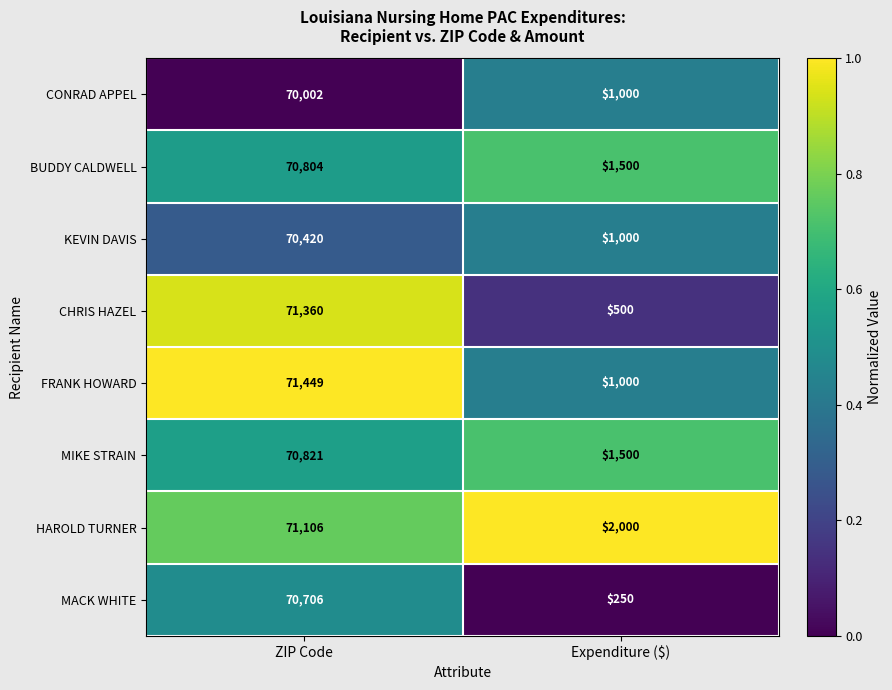

What is the difference between the KEVIN DAVIS values at ZIP Code and Expenditure ($)?

69420